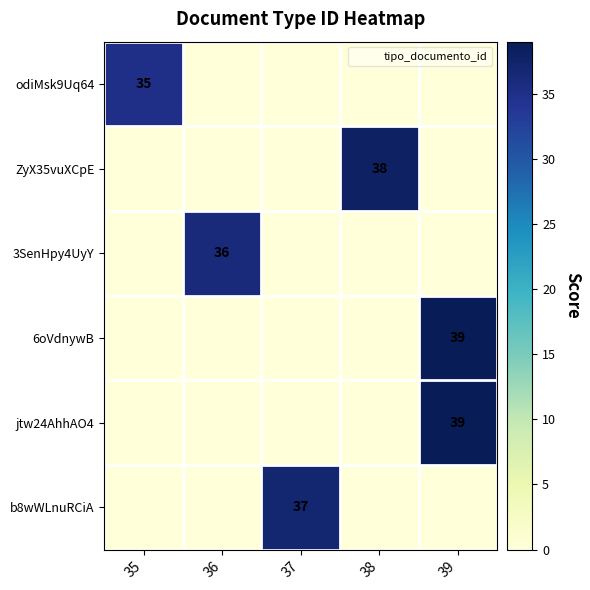

At which category is the sum across all series the highest?

39